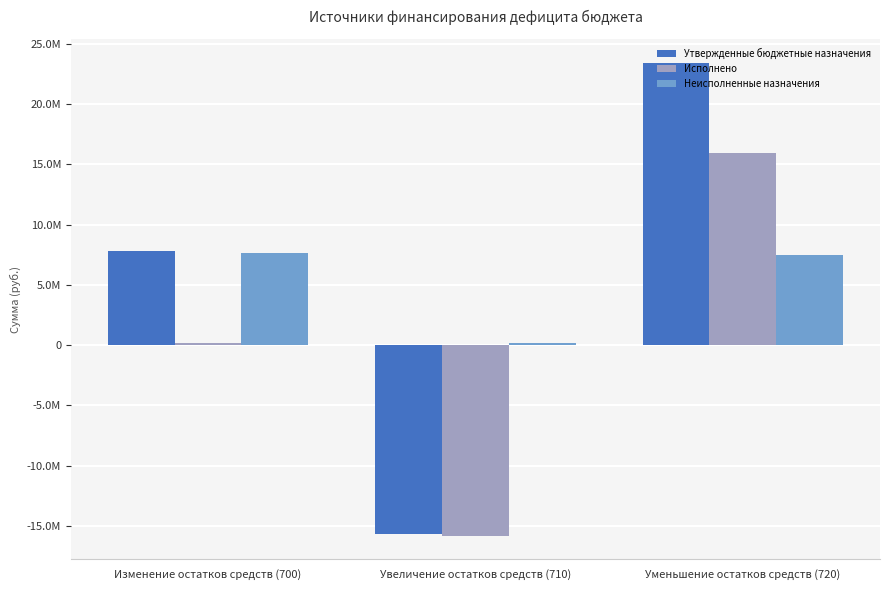

Which series has the largest range (max minus min)?

Утвержденные бюджетные назначения